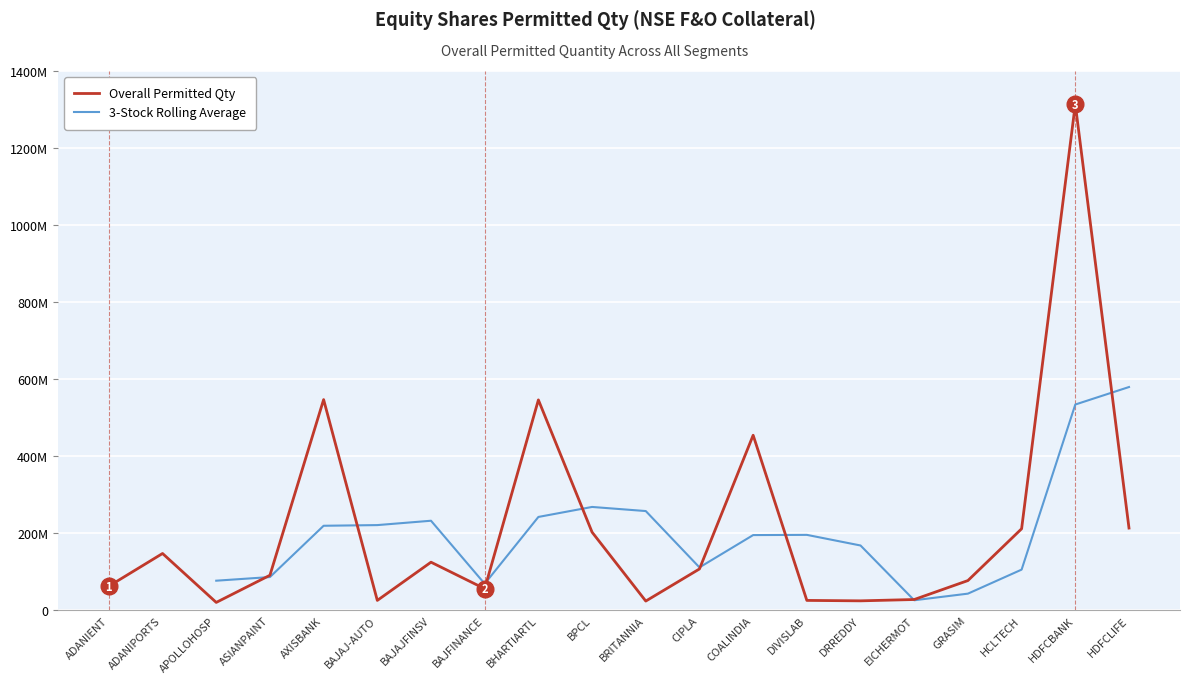

List the labels in order of value, largest first.

HDFCBANK, AXISBANK, BHARTIARTL, COALINDIA, HDFCLIFE, HCLTECH, BPCL, ADANIPORTS, BAJAJFINSV, CIPLA, ASIANPAINT, GRASIM, ADANIENT, BAJFINANCE, EICHERMOT, DIVISLAB, BAJAJ-AUTO, DRREDDY, BRITANNIA, APOLLOHOSP